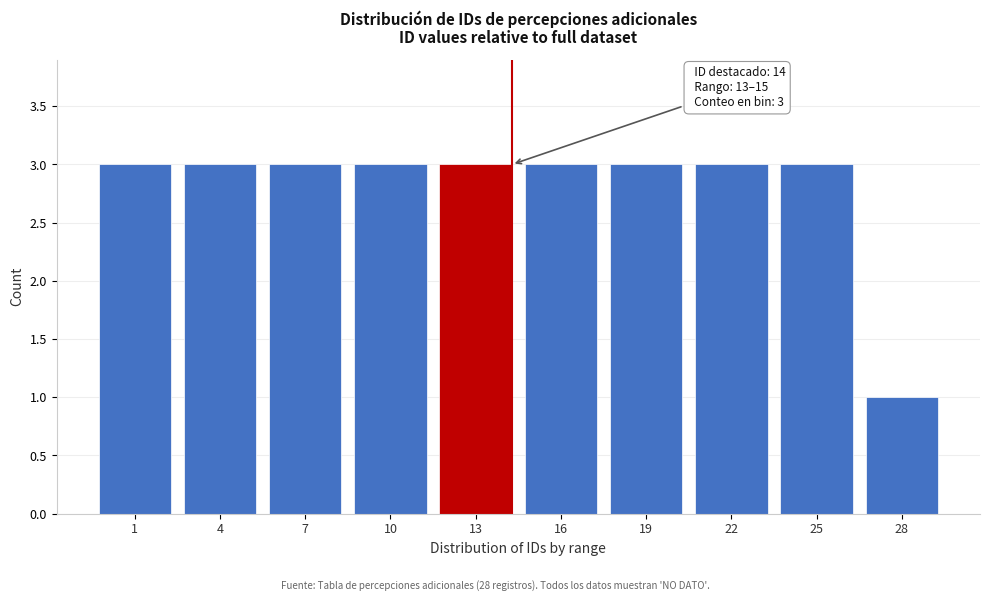

Reading left to right, what are all the values shown in this chart?

1=3	4=3	7=3	10=3	13=3	16=3	19=3	22=3	25=3	28=1